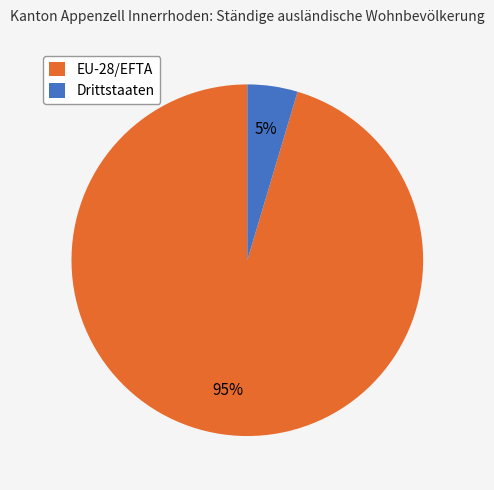

Count the number of slices in the pie.

2